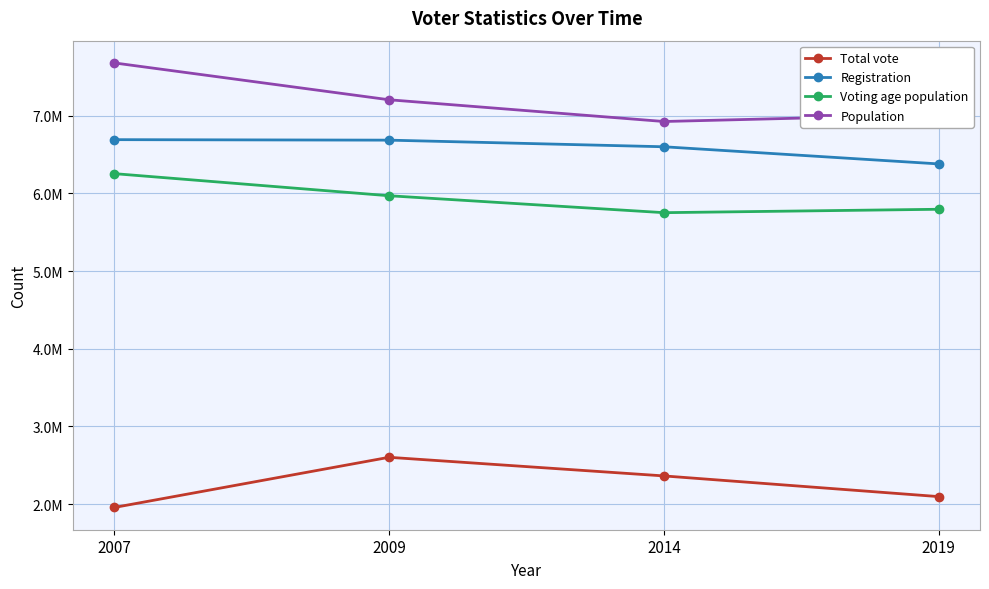

Reading left to right, transcribe all the data shown in this chart.

Total vote: 2007=1955466	2009=2601677	2014=2361966	2019=2095561
Registration: 2007=6691080	2009=6684770	2014=6599599	2019=6378694
Voting age population: 2007=6253762	2009=5969019	2014=5751084	2019=5794894
Population: 2007=7679290	2009=7204687	2014=6924716	2019=7012640